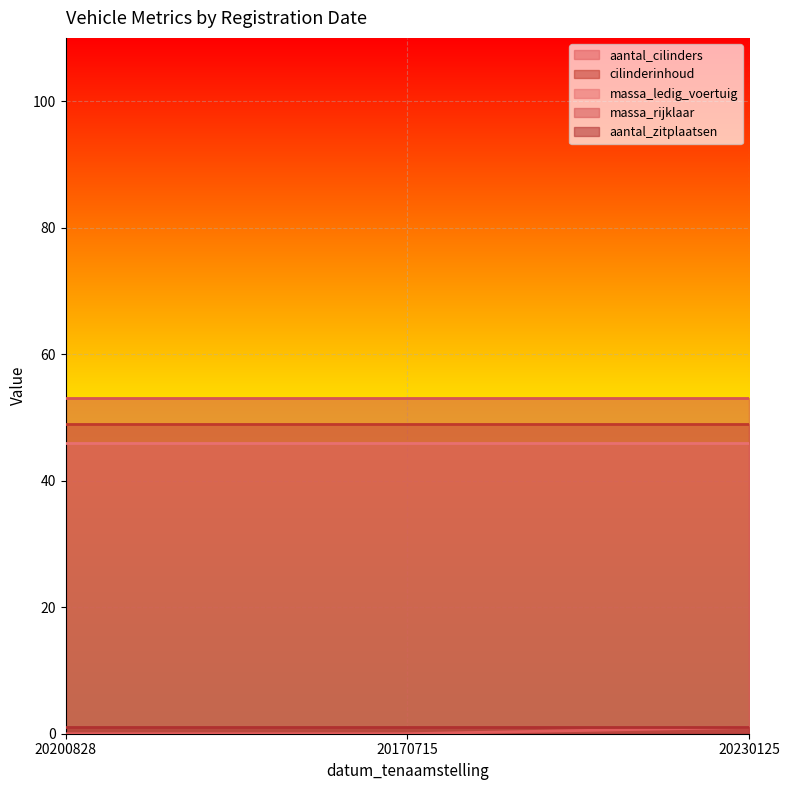

What position from the right is 20230125?

1